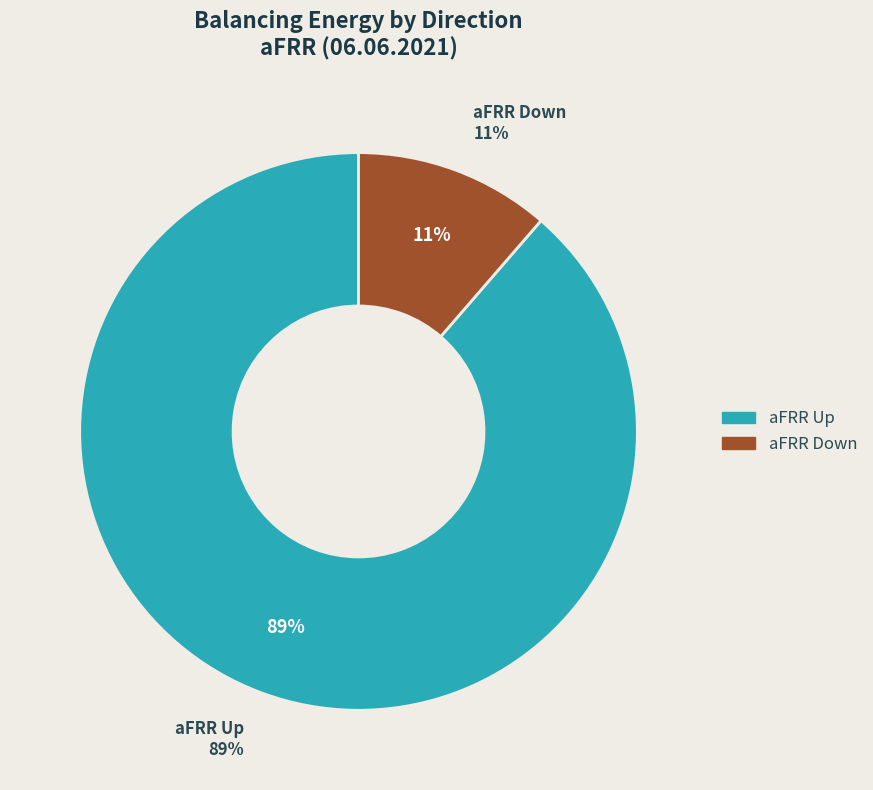

How much of the chart is everything except aFRR Down?

88.6%